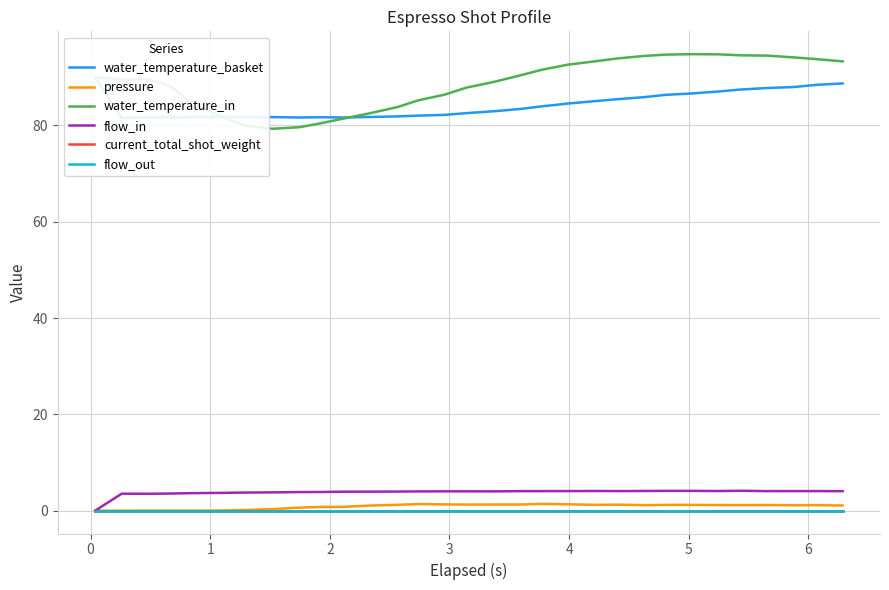

Is the value of current_total_shot_weight at 16 greater than the value of flow_in at 20?

No